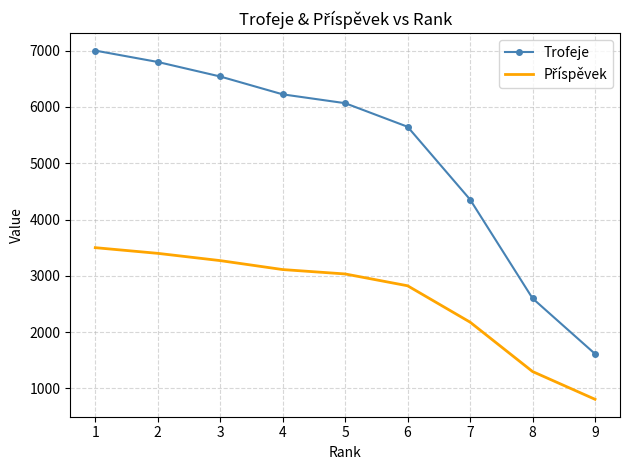

What is the difference between the Trofeje values at 1 and 3?

460